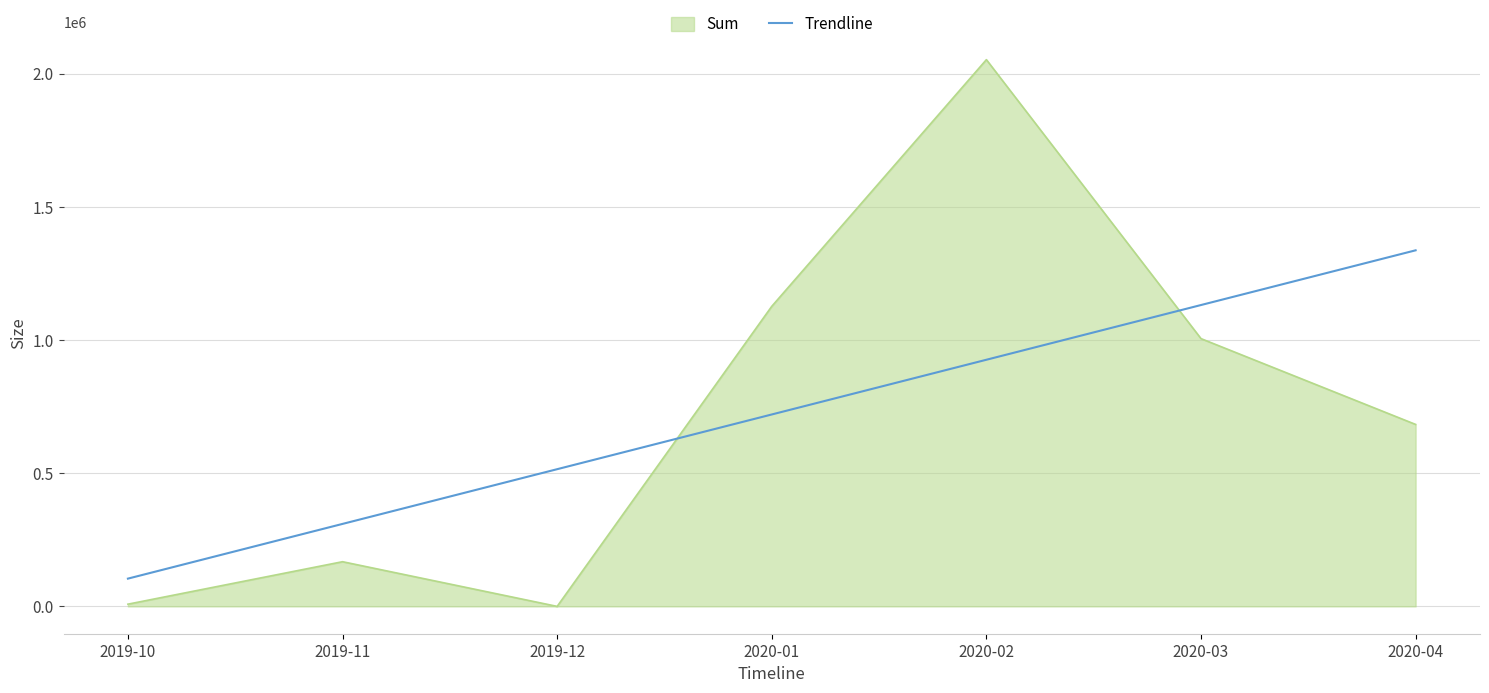

What position from the left is 2020-01?

4